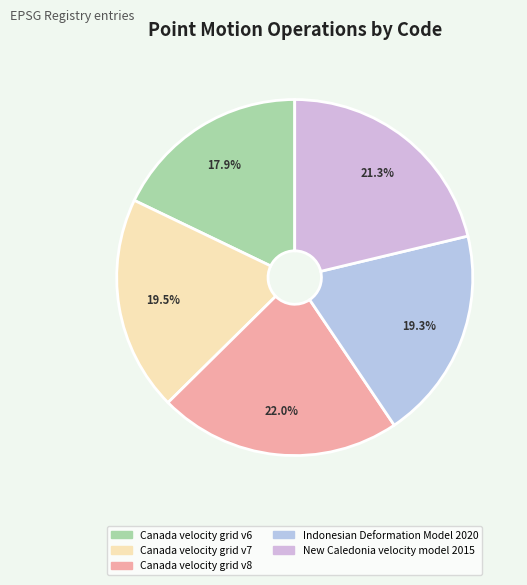

To the nearest percent, what percentage of the pie is Canada velocity grid v8?

22%